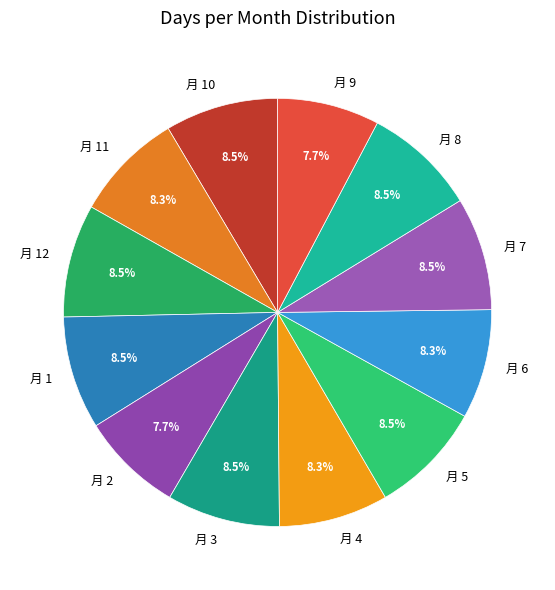

Is there a majority slice in this chart?

No